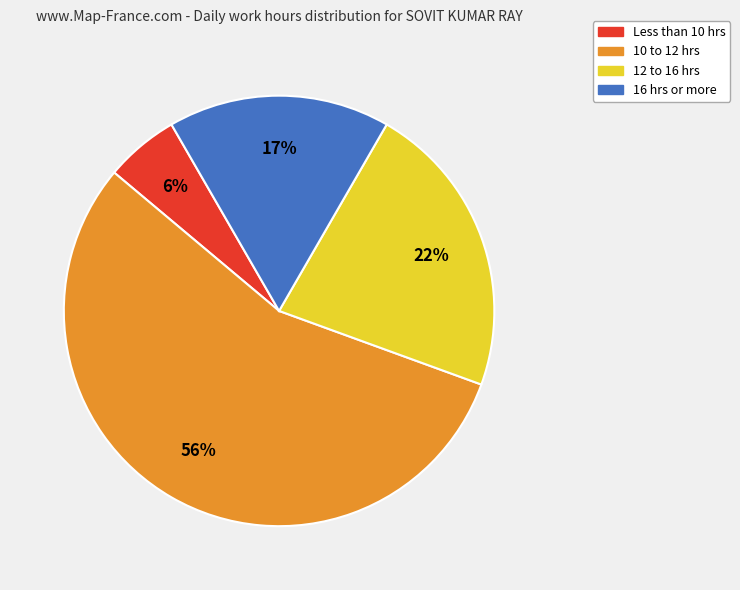

To the nearest percent, what is the average slice percentage?

25%